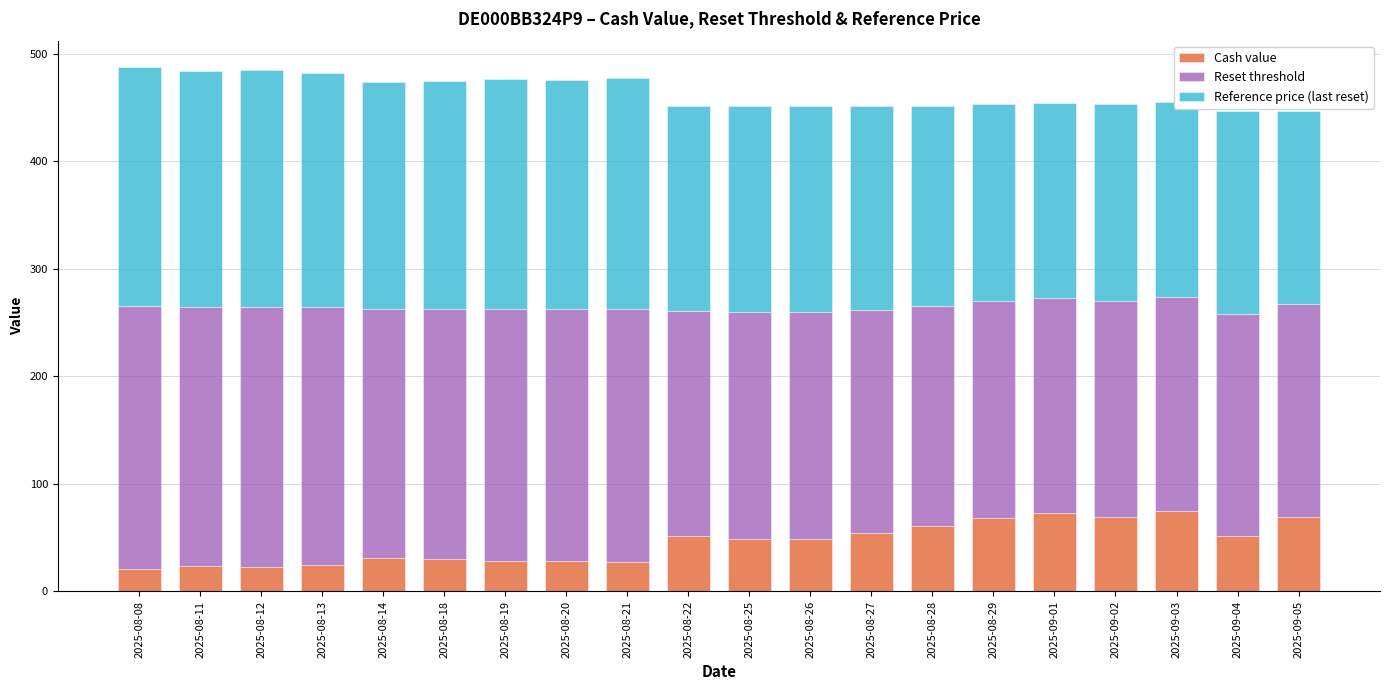

Are the bars grouped side by side (vs. stacked)?

No